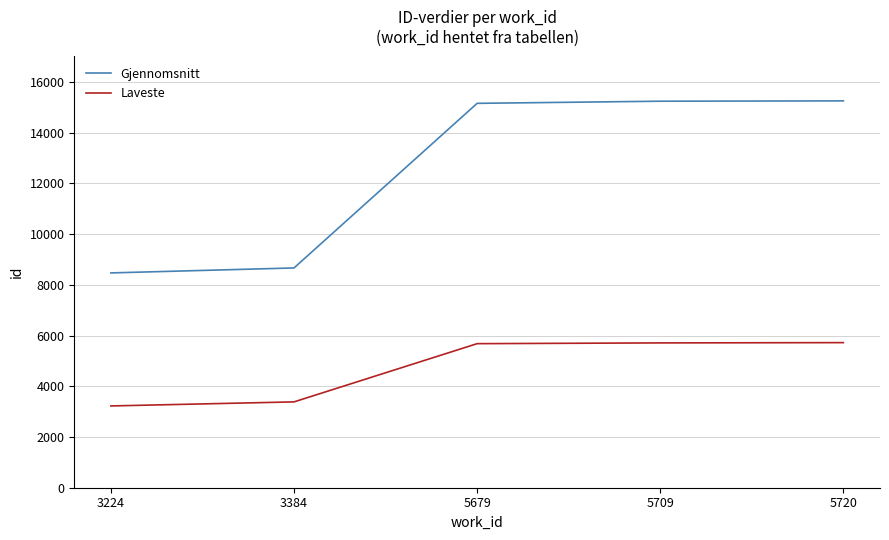

Is the value of Laveste at 5709 greater than the value of Gjennomsnitt at 5709?

No